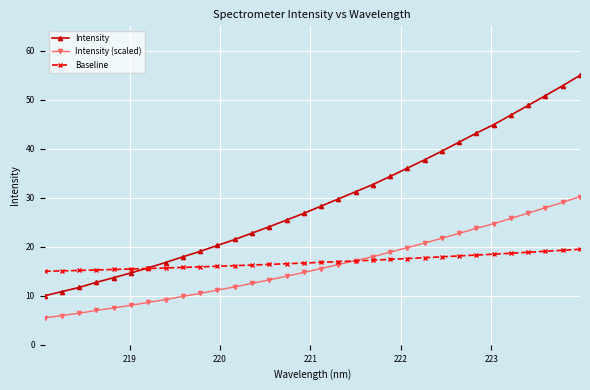

Which series has the largest range (max minus min)?

Intensity